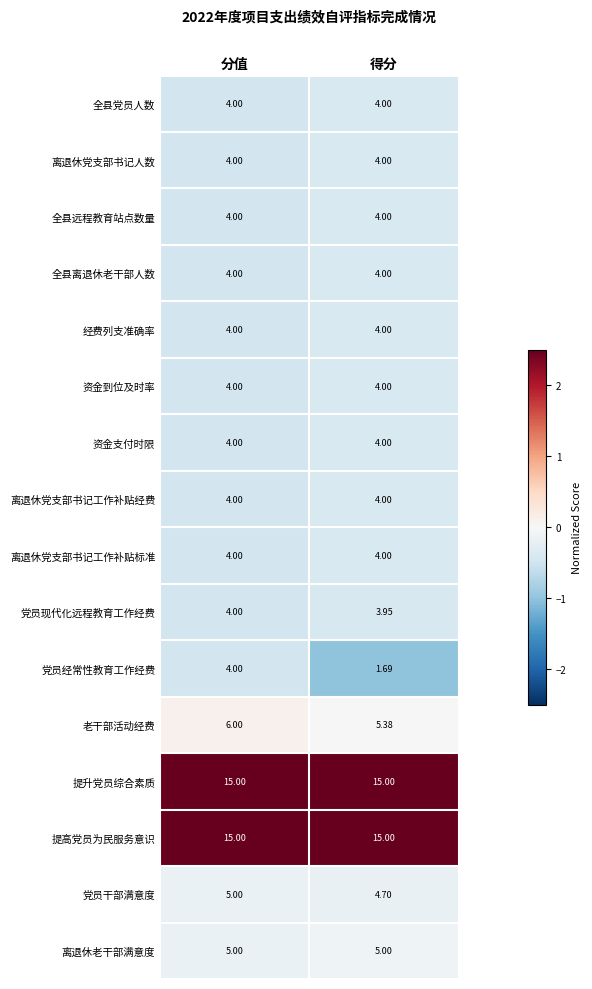

Which series has the widest spread of values?

党员经常性教育工作经费